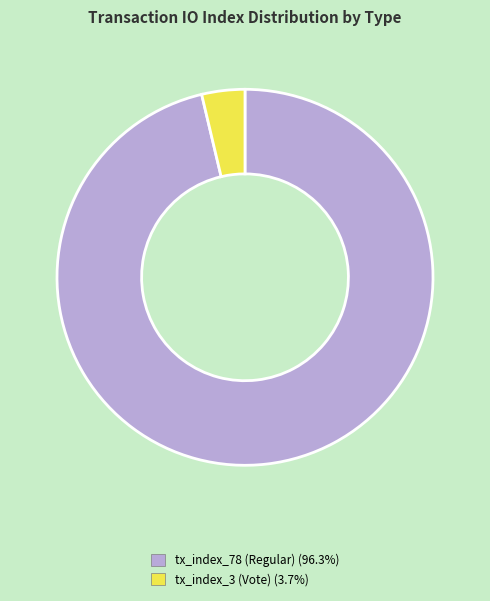

Is it true that tx_index_3 (Vote) is 4% of the pie?

True